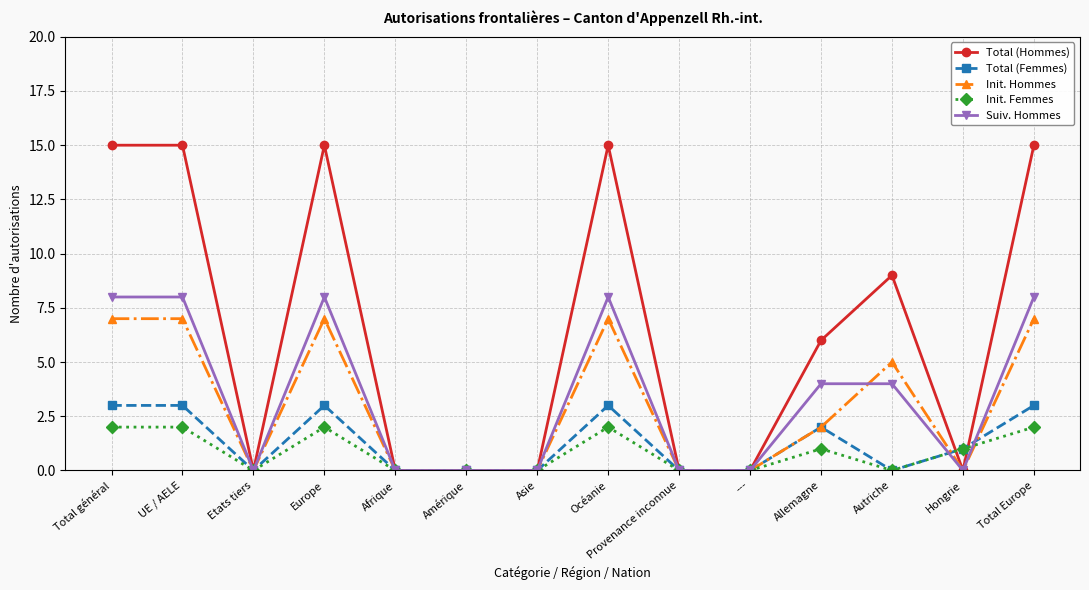

Which series changed the most between Europe and Autriche?

Total (Hommes)